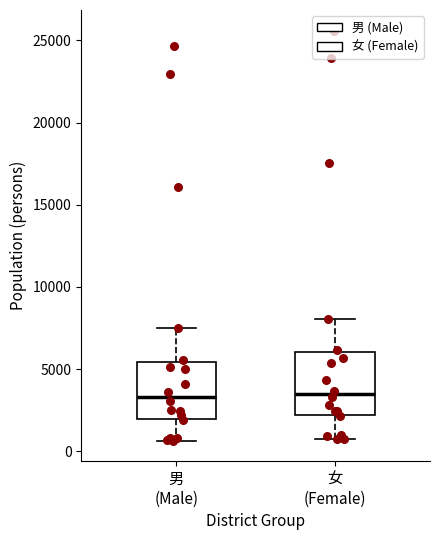

Reading left to right, read every box against the y-axis: the position of its median line, the range the box covers, and the ends of its whiskers. The values are not printed on the chart, so give them approximately, as read against the axis.

男 (Male): median 3500, box 2000 to 5500, whiskers 500 to 7500
女 (Female): median 3500, box 2000 to 6000, whiskers 500 to 8000